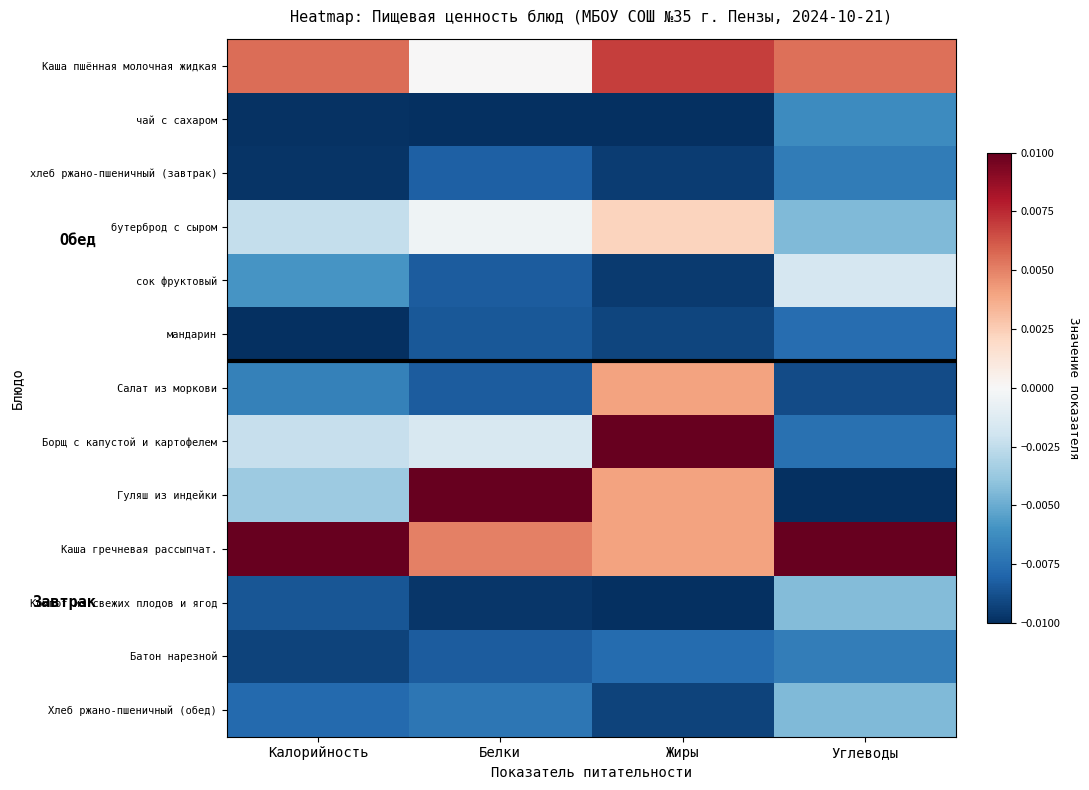

At Белки, list the series in order from largest to smallest.

Гуляш из индейки, Каша гречневая рассыпчат., Каша пшённая молочная жидкая, бутерброд с сыром, Борщ с капустой и картофелем, Хлеб ржано-пшеничный (обед), хлеб ржано-пшеничный (завтрак), сок фруктовый, Салат из моркови, Батон нарезной, мандарин, Компот из свежих плодов и ягод, чай с сахаром